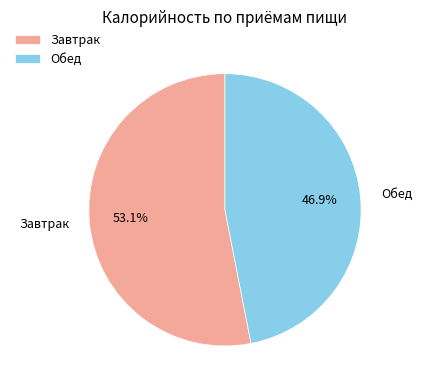

What portion of the pie excludes Обед?

53.1%